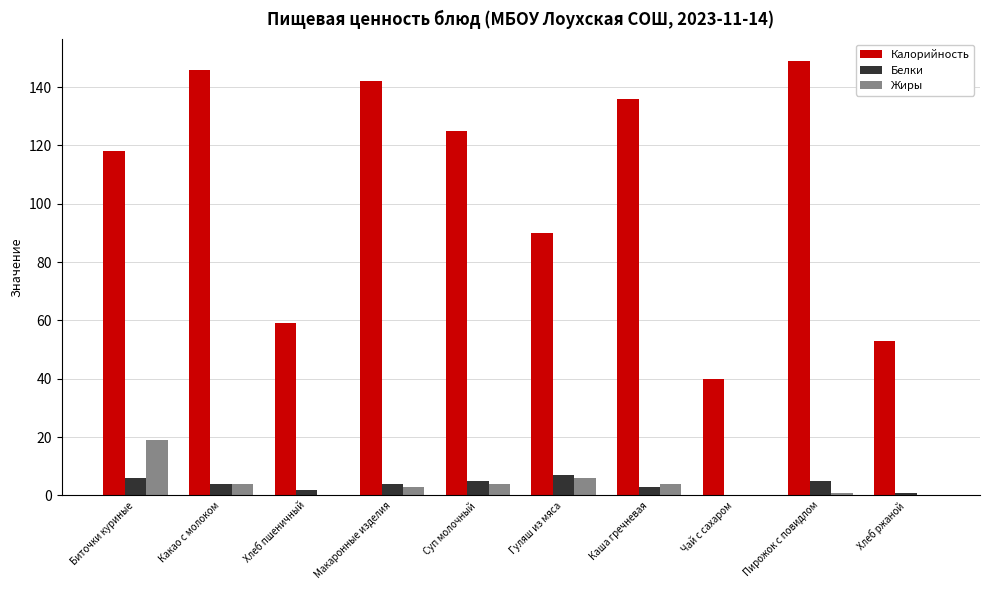

Which series has the largest total across all categories?

Калорийность